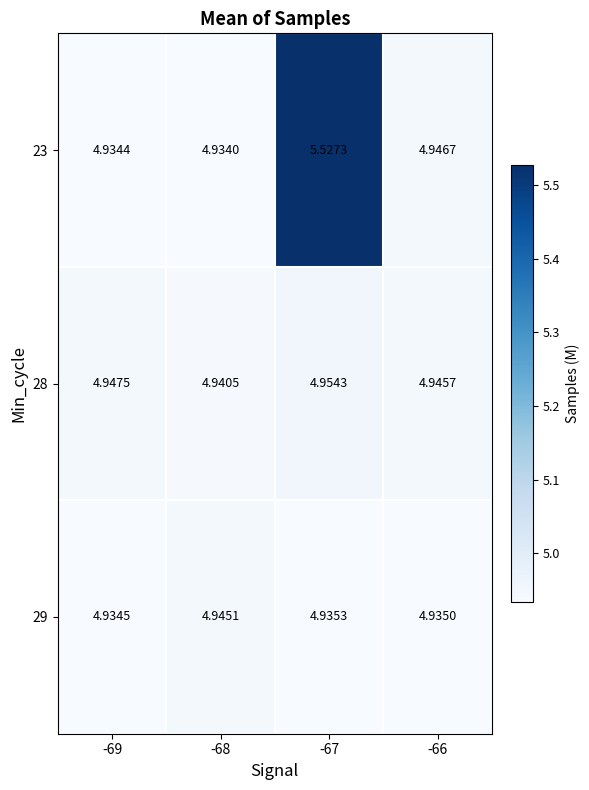

Is the value of 29 at -66 greater than the value of 23 at -68?

Yes